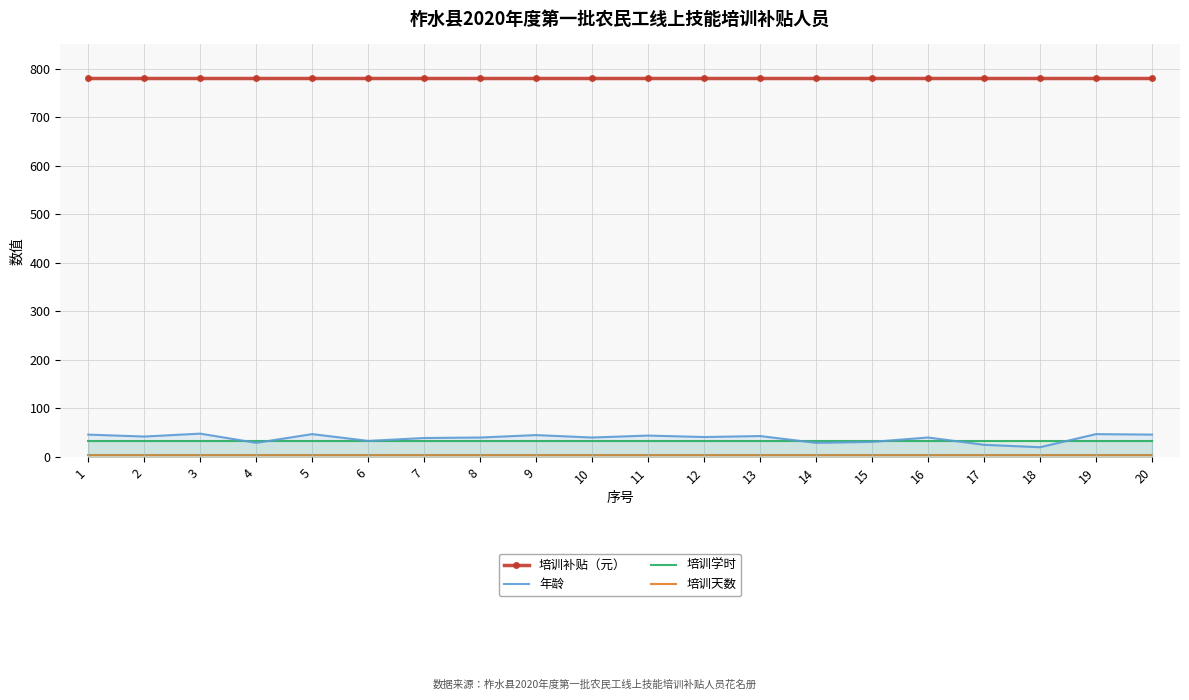

Which has a higher value, 3 or 20?

3